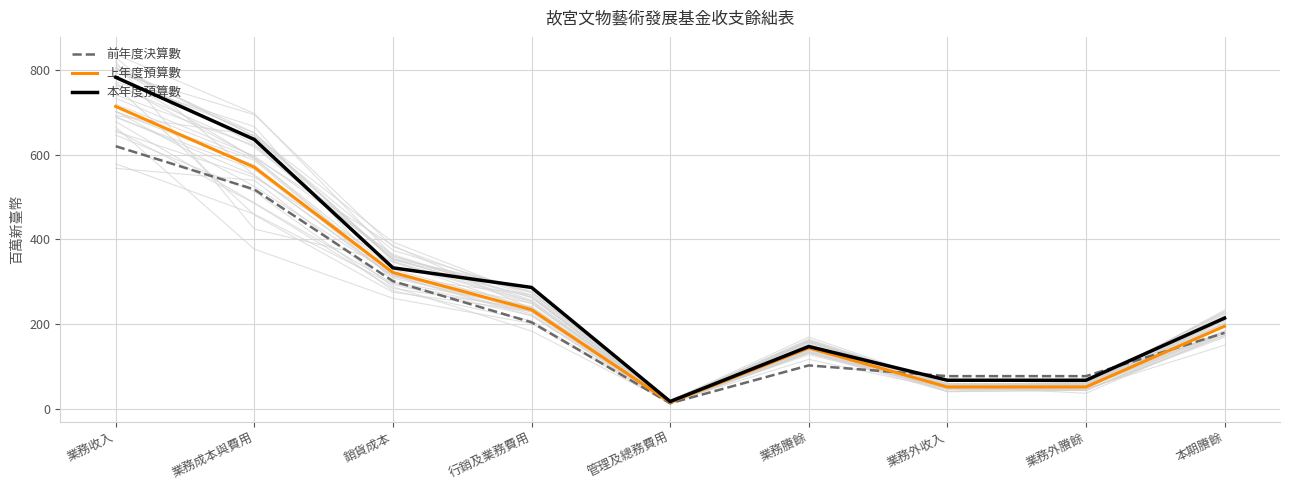

True or false: 上年度預算數 and 本年度預算數 cross at least once.

False